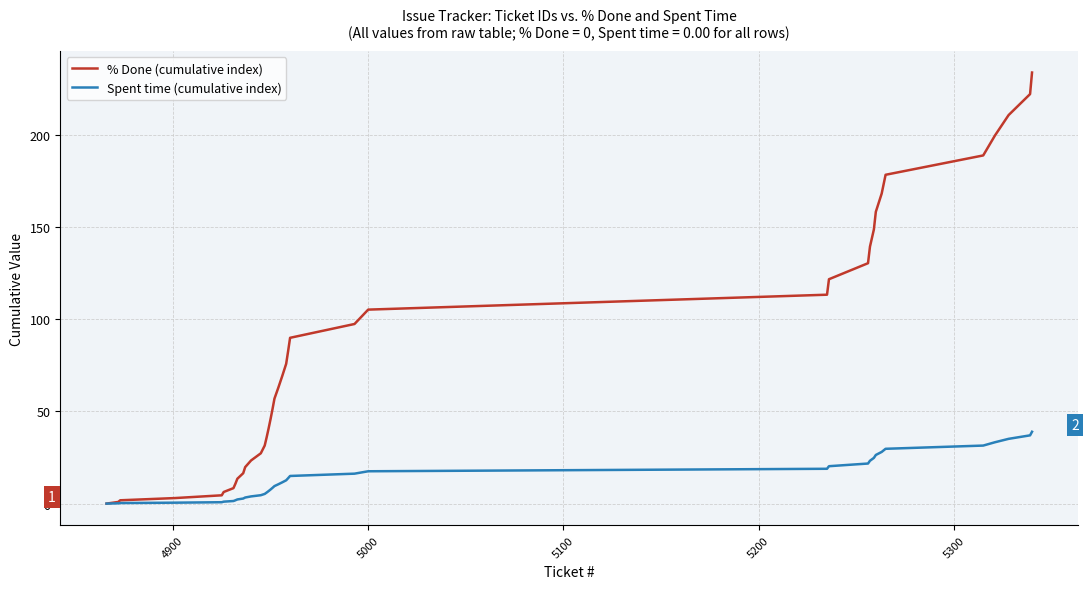

Which series has the widest spread of values?

% Done (cumulative index)